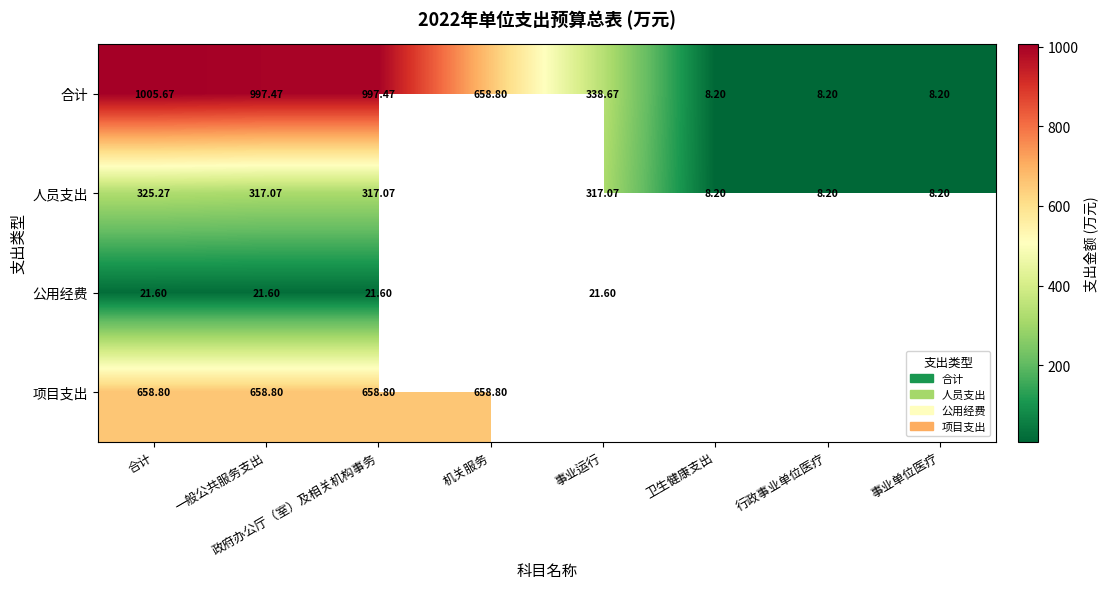

At which category does the chart reach its minimum across all series?

卫生健康支出